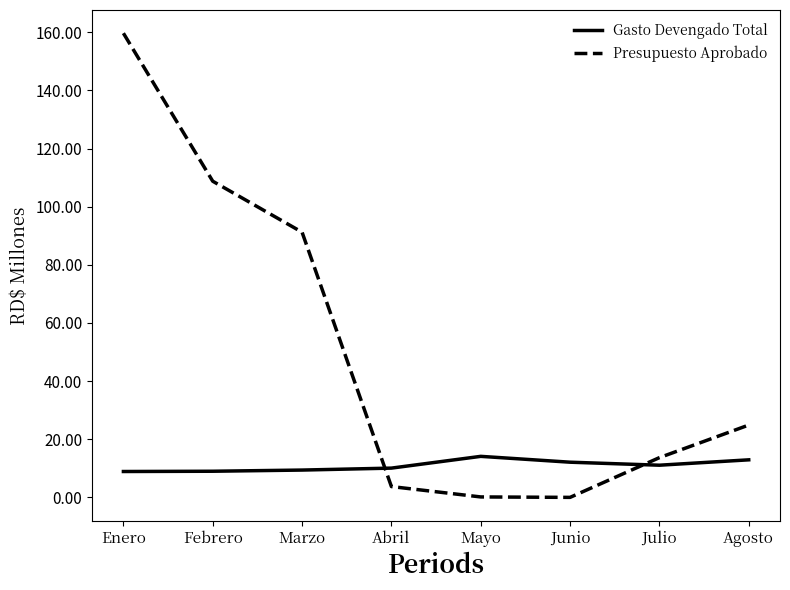

What is the label of the 4th point from the left?

Abril